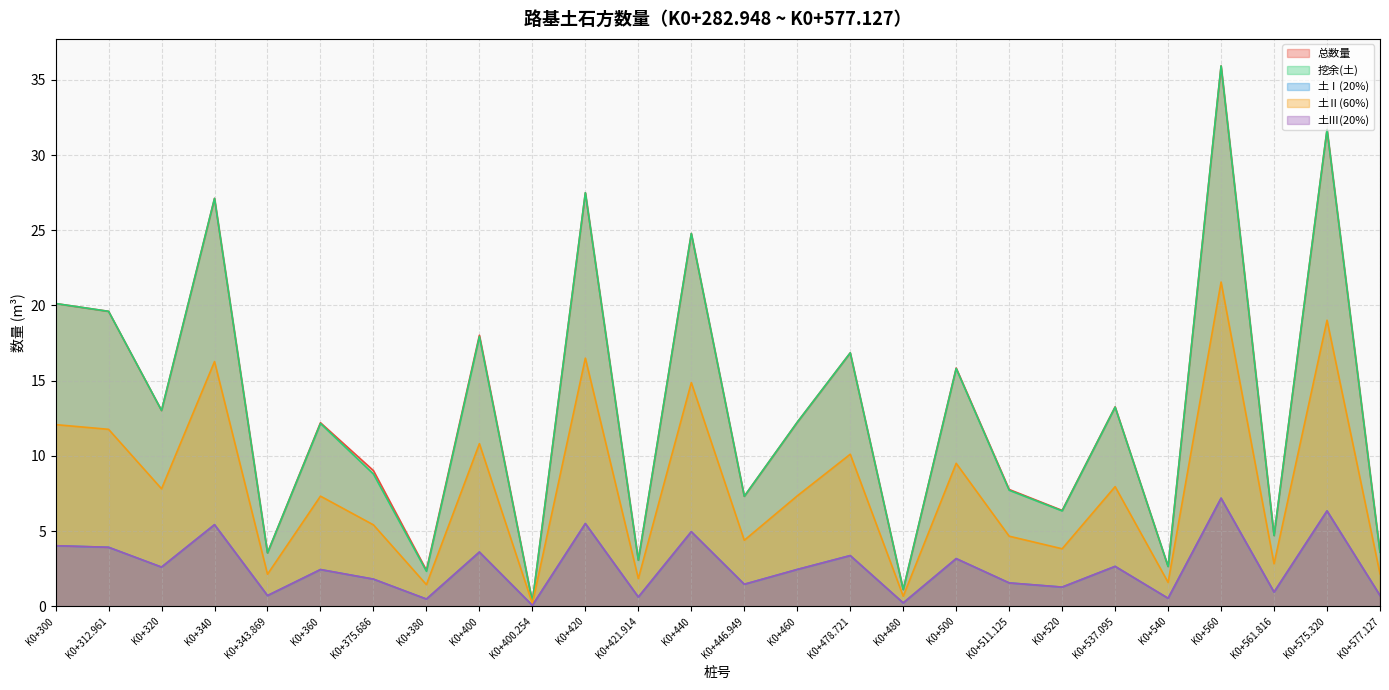

What is the spread (max minus min) of values at K0+561.816?

3.8